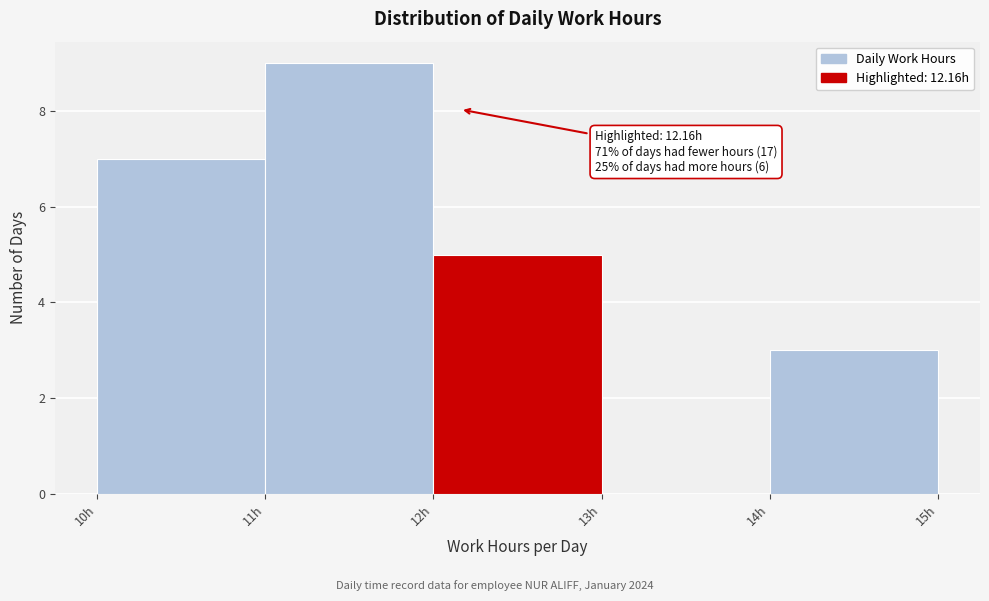

Over which range of the x-axis is the bar tallest?

11 to 12